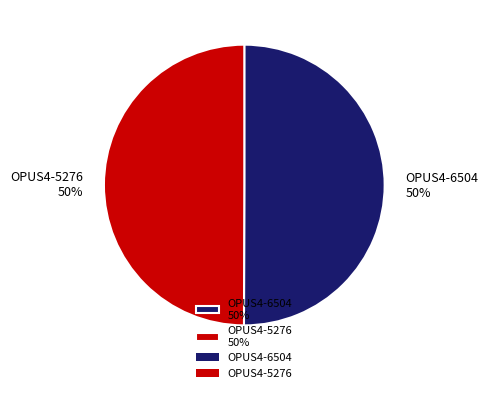

True or false: OPUS4-5276 50% accounts for 50% of the total.

True